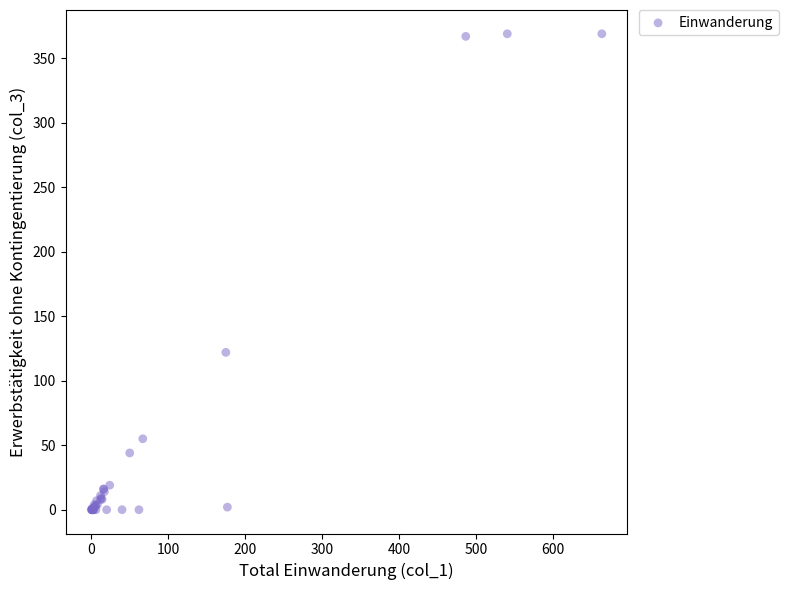

What Y value in the scatter plot is closest to 184?

122